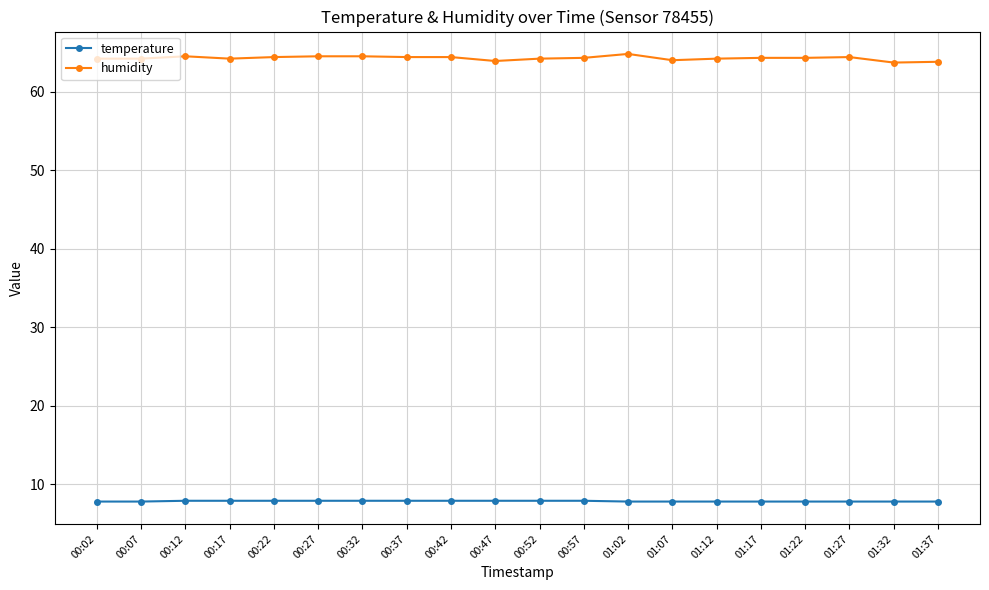

Which series has the widest spread of values?

humidity